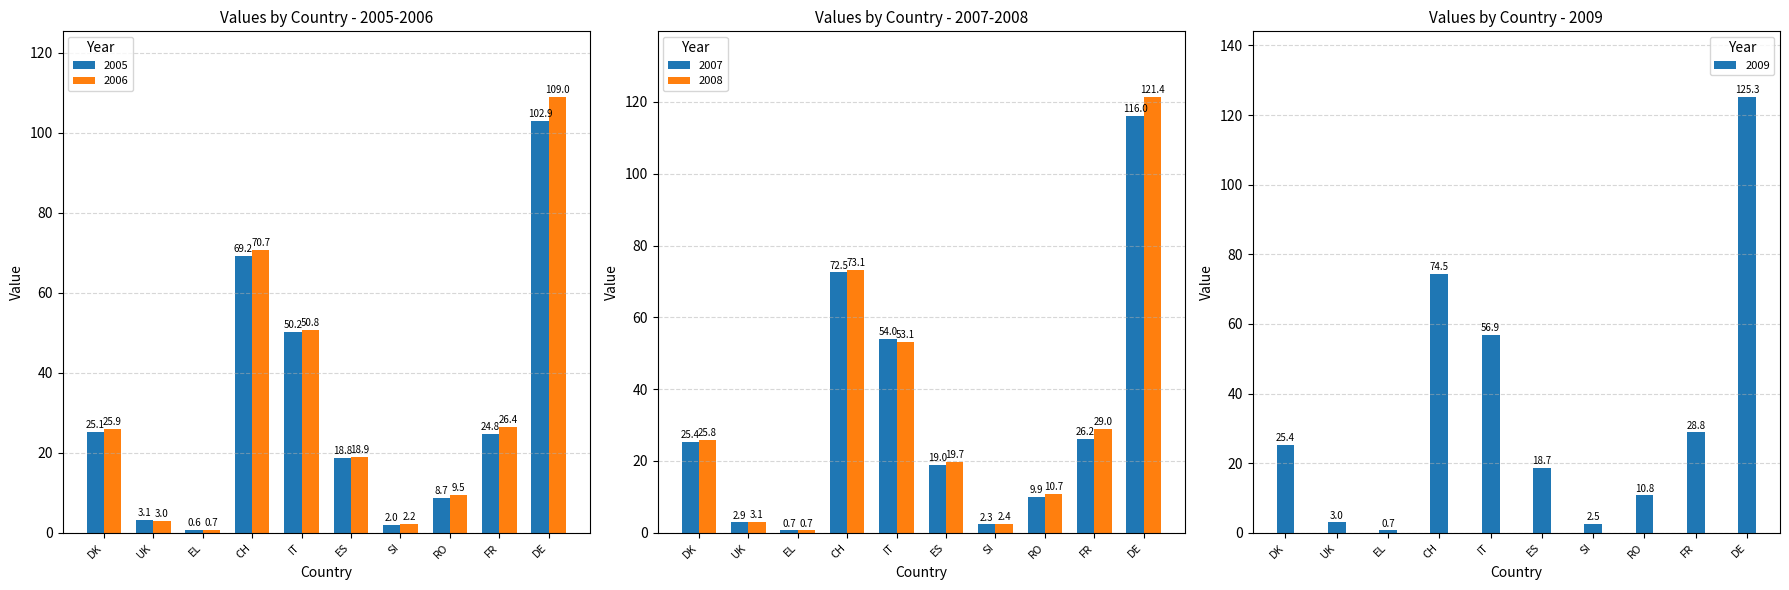

True or false: 2005 has a value of 18.8 at ES.

True